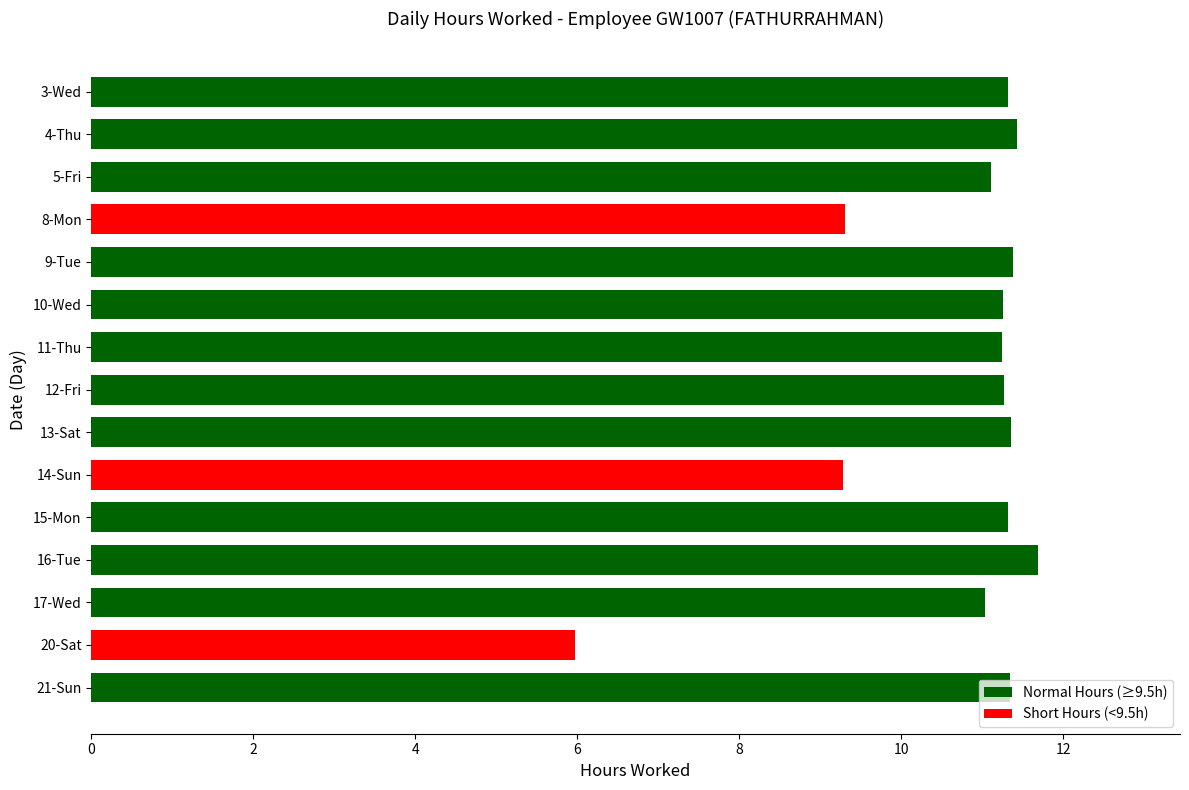

What is the difference between the maximum and minimum values?

5.7